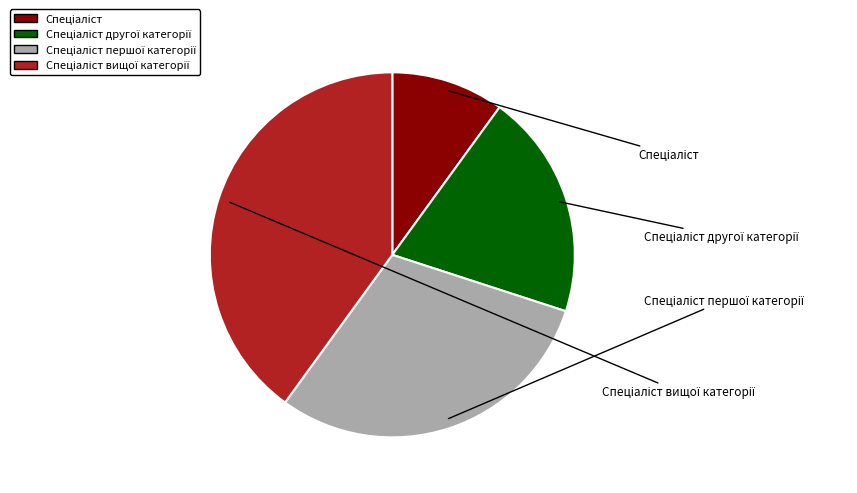

Does any single category account for the majority?

No